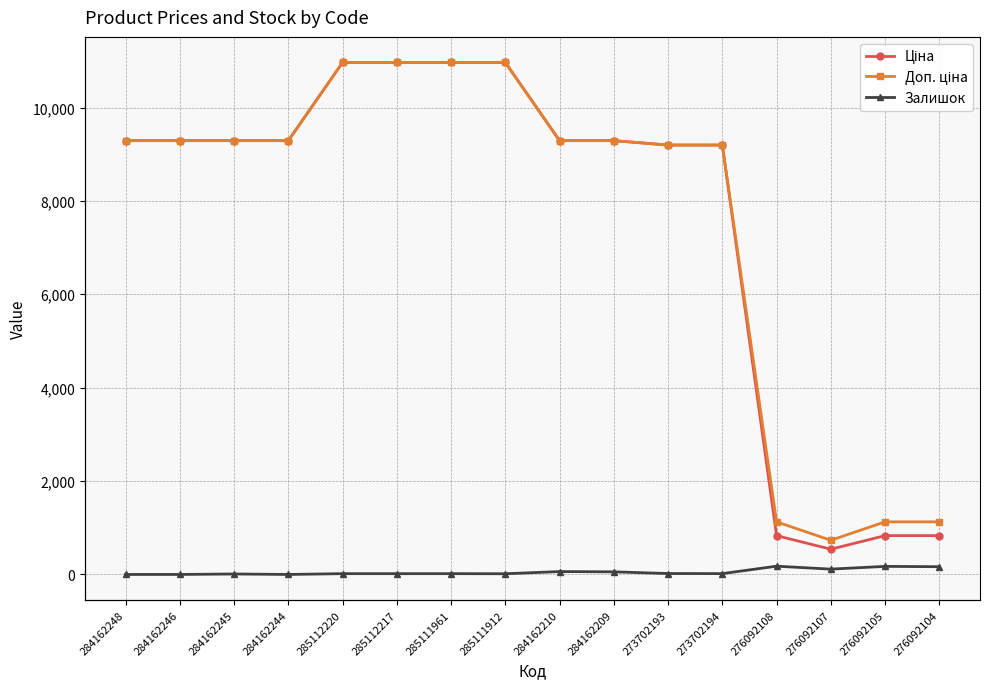

Count the number of data series in this chart.

3